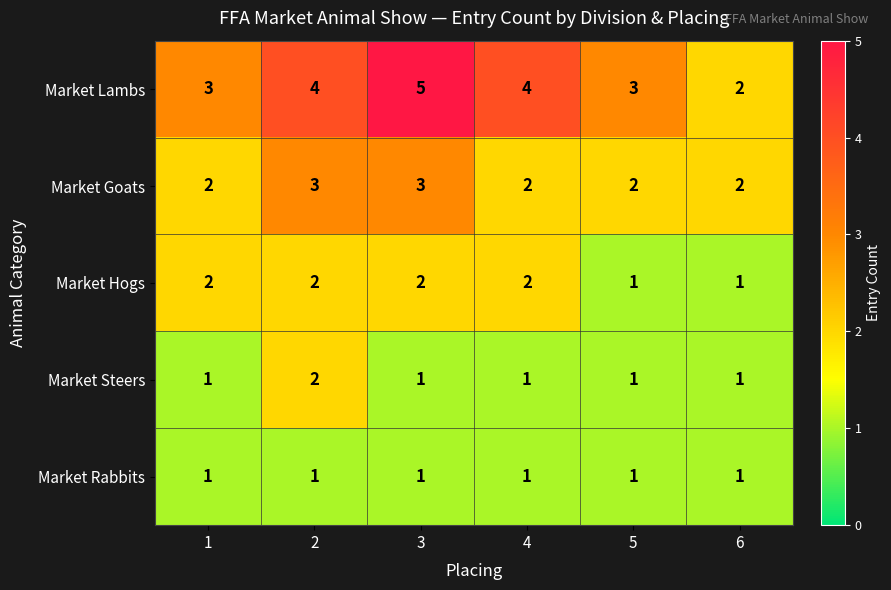

True or false: Market Rabbits has a value of 2 at 6.

False